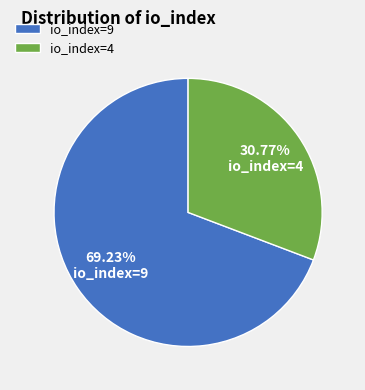

Is it true that io_index=9 is 69% of the pie?

True